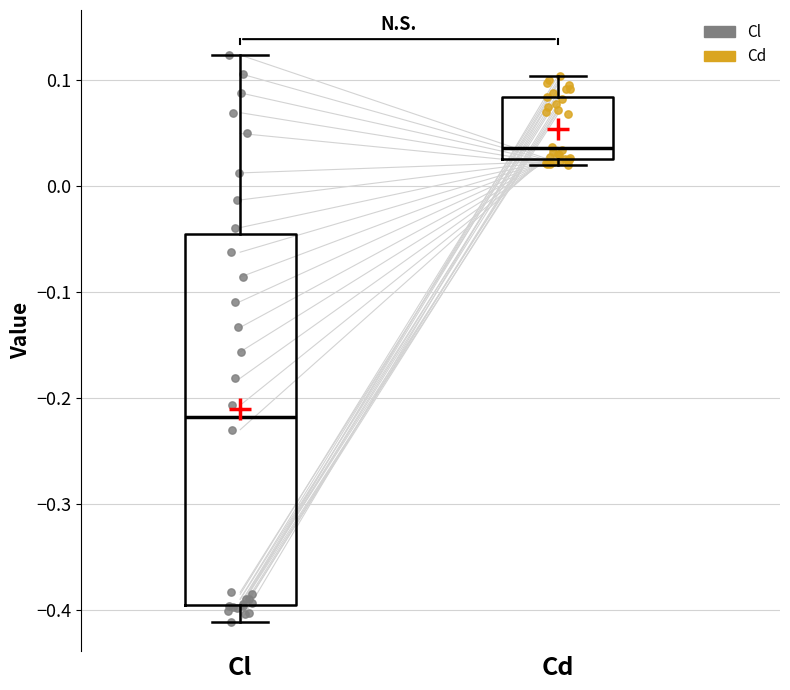

Reading left to right, transcribe this box plot: for each box, give where its median line is, the range the box spans, and where its two whiskers end, as read against the y-axis. The values are not printed on the chart, so give them approximately, as read against the axis.

Cl: median -0.22, box -0.40 to -0.05, whiskers -0.41 to 0.12
Cd: median 0.04, box 0.02 to 0.08, whiskers 0.02 (just below the box's lower edge) to 0.10